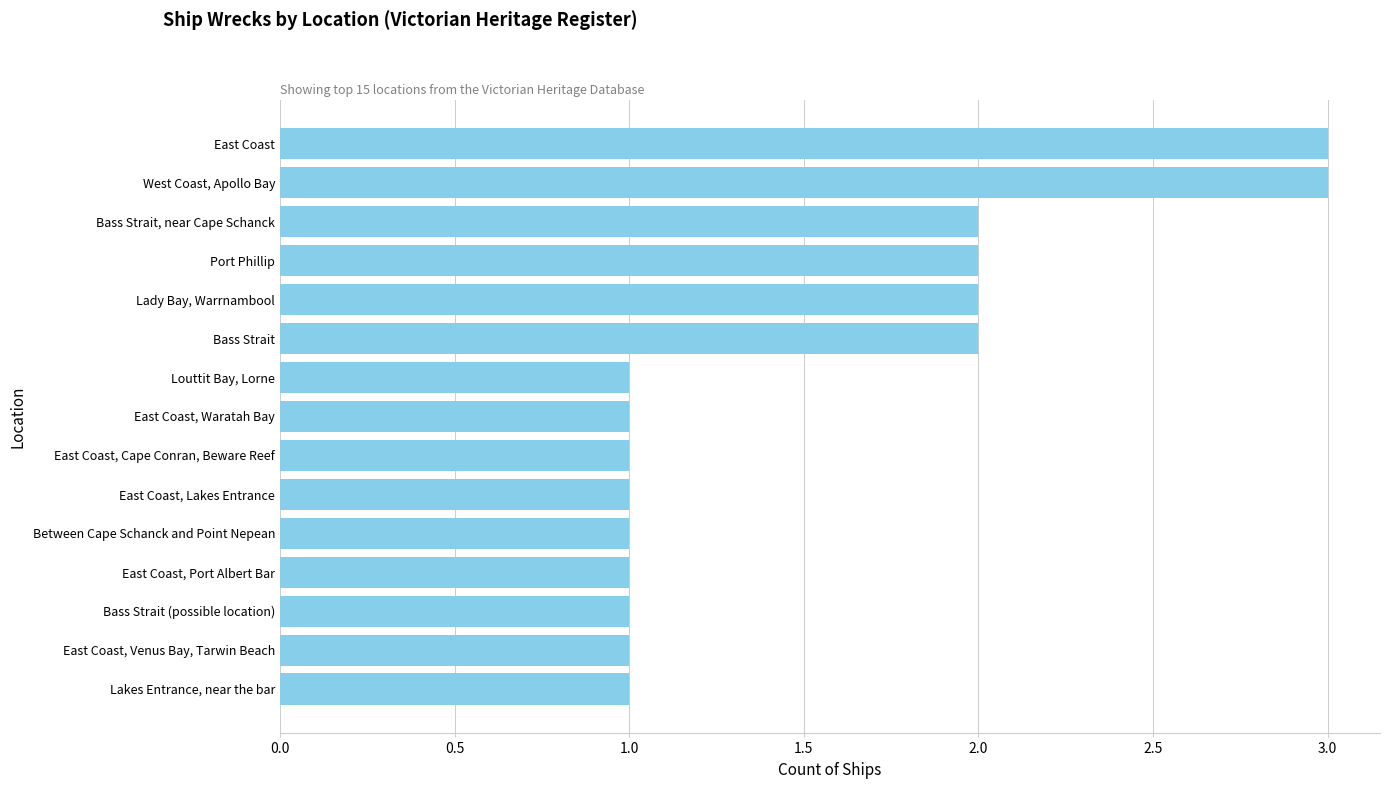

What is the change in value from East Coast, Cape Conran, Beware Reef to Lady Bay, Warrnambool?

+1